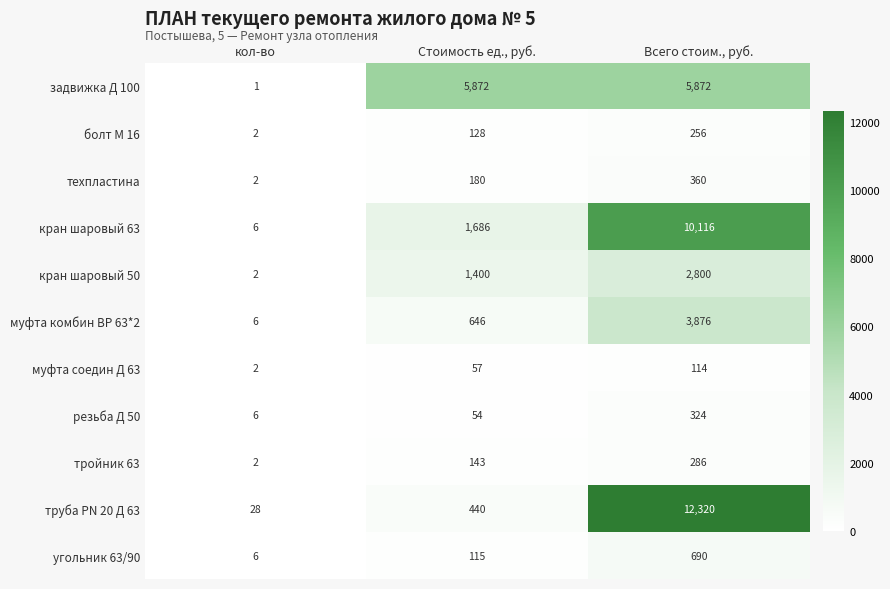

What is the difference between the maximum and minimum values in the труба PN 20 Д 63 series?

12292